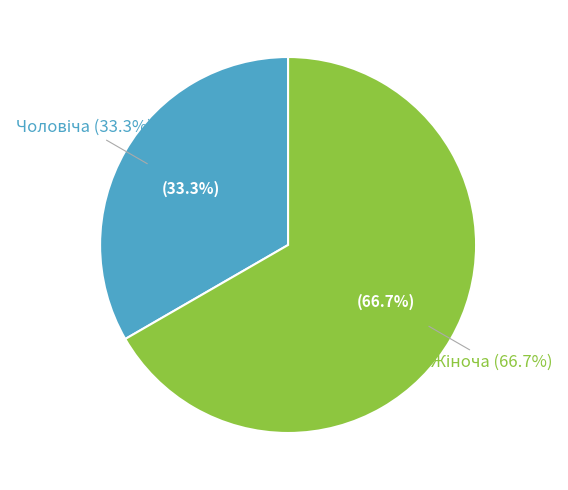

What is the change in value from Чоловіча to Жіноча?

+1